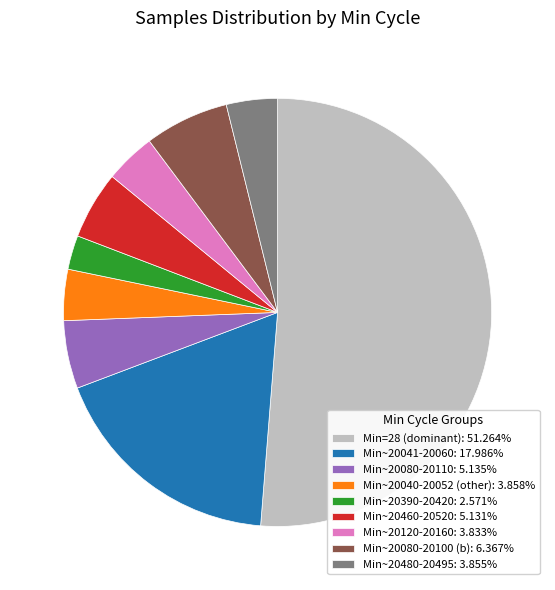

Is the sum of Min~20390-20420: 2.571% and Min~20480-20495: 3.855% greater than half?

No